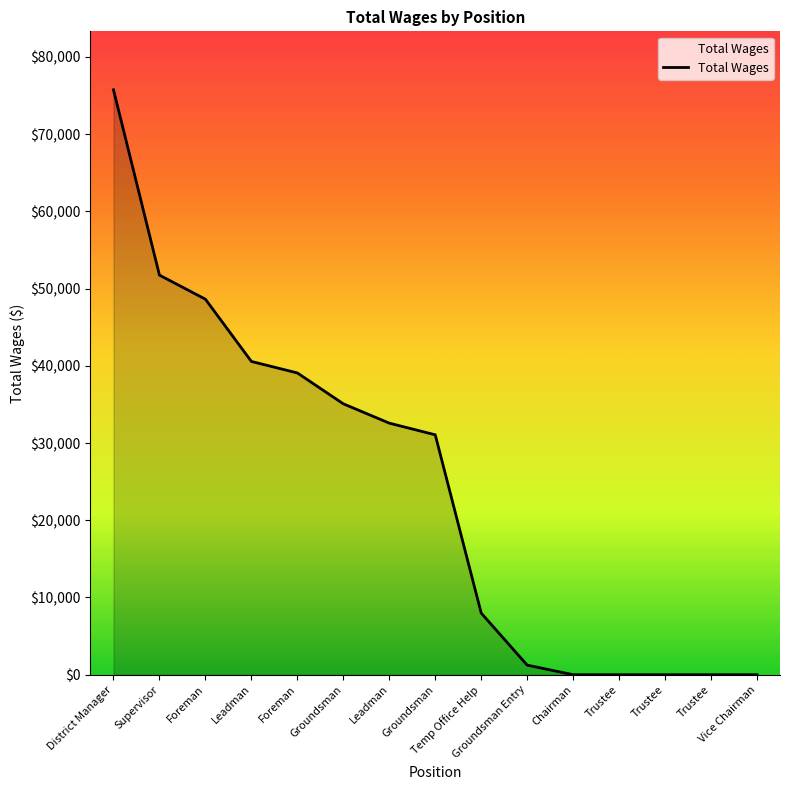

How many distinct data groups are displayed?

1